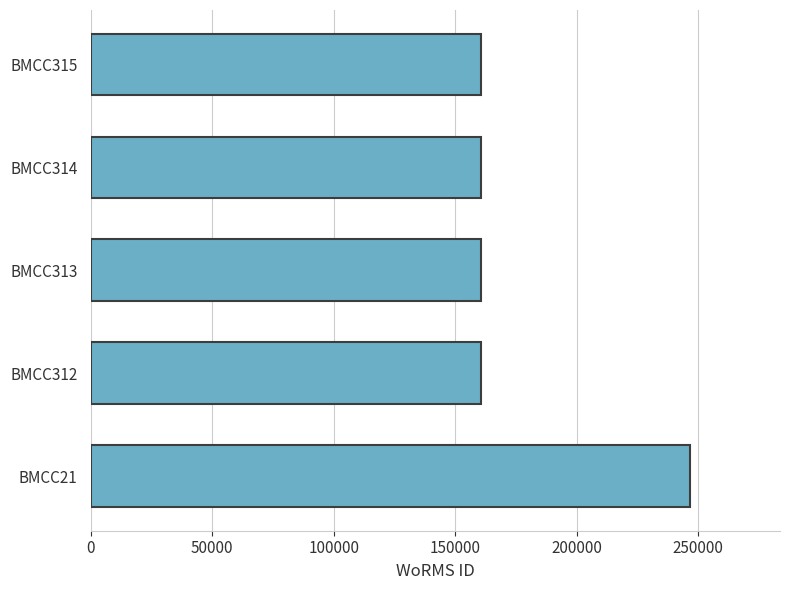

The value at BMCC315 is 241965. True or false?

False